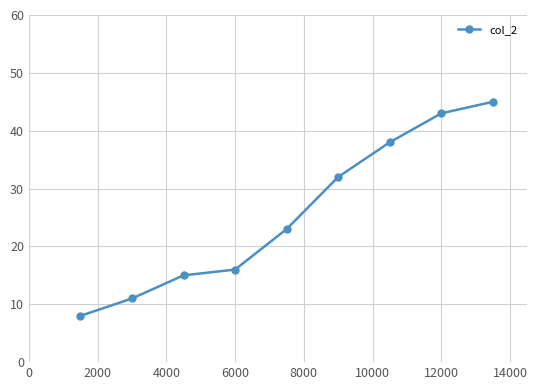

What is the sum of all values?

231